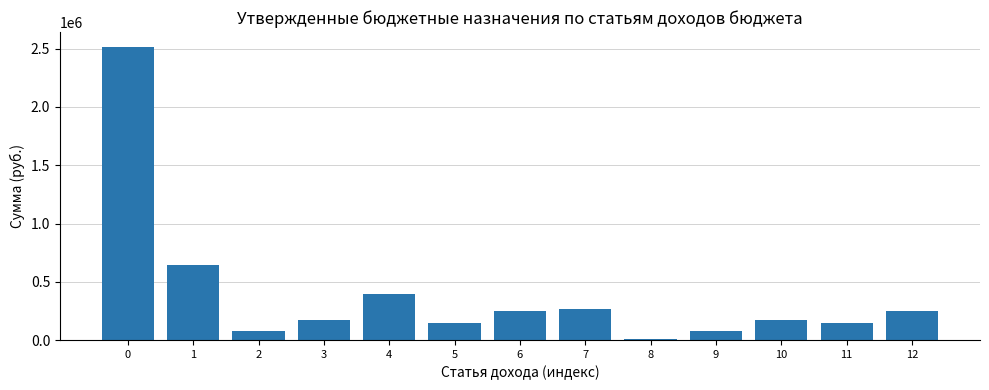

What is the value of the 4th bar from the left?

170000